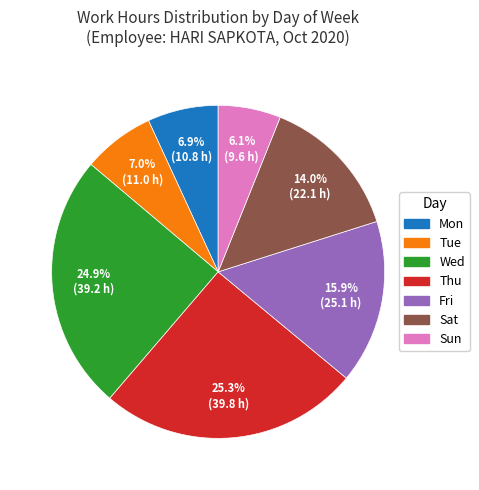

Is there any slice that represents more than half of the pie?

No